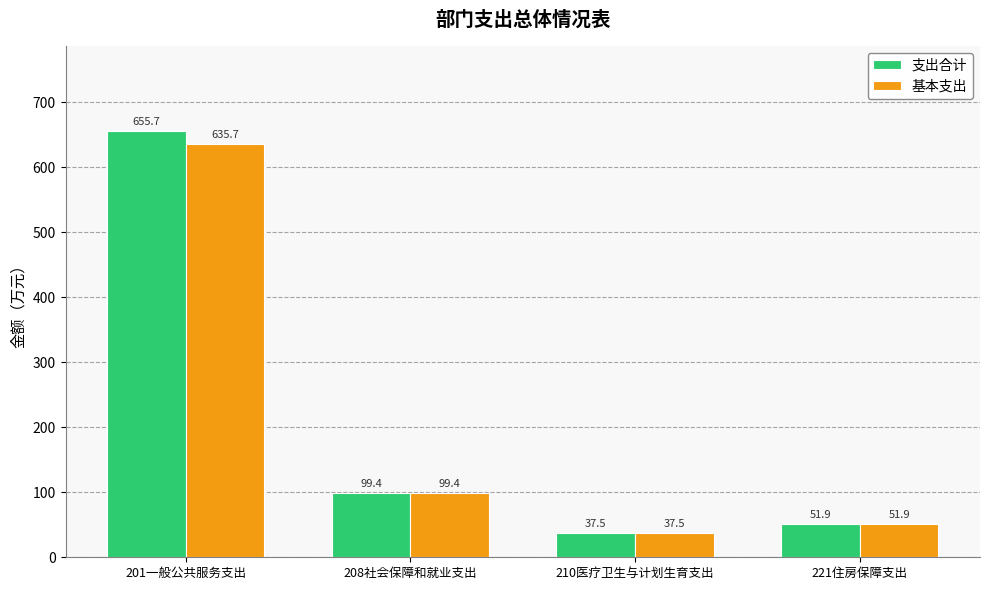

How many categories are shown in the chart?

4